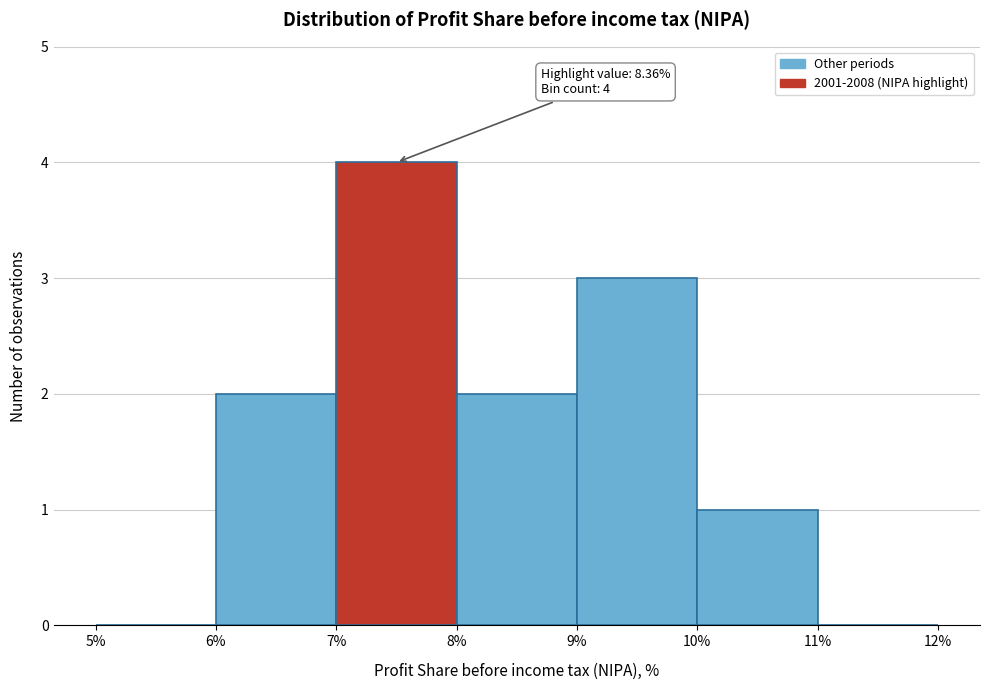

Reading left to right, list all the values displayed in this chart.

5%=0	6%=2	7%=4	8%=2	9%=3	10%=1	11%=0